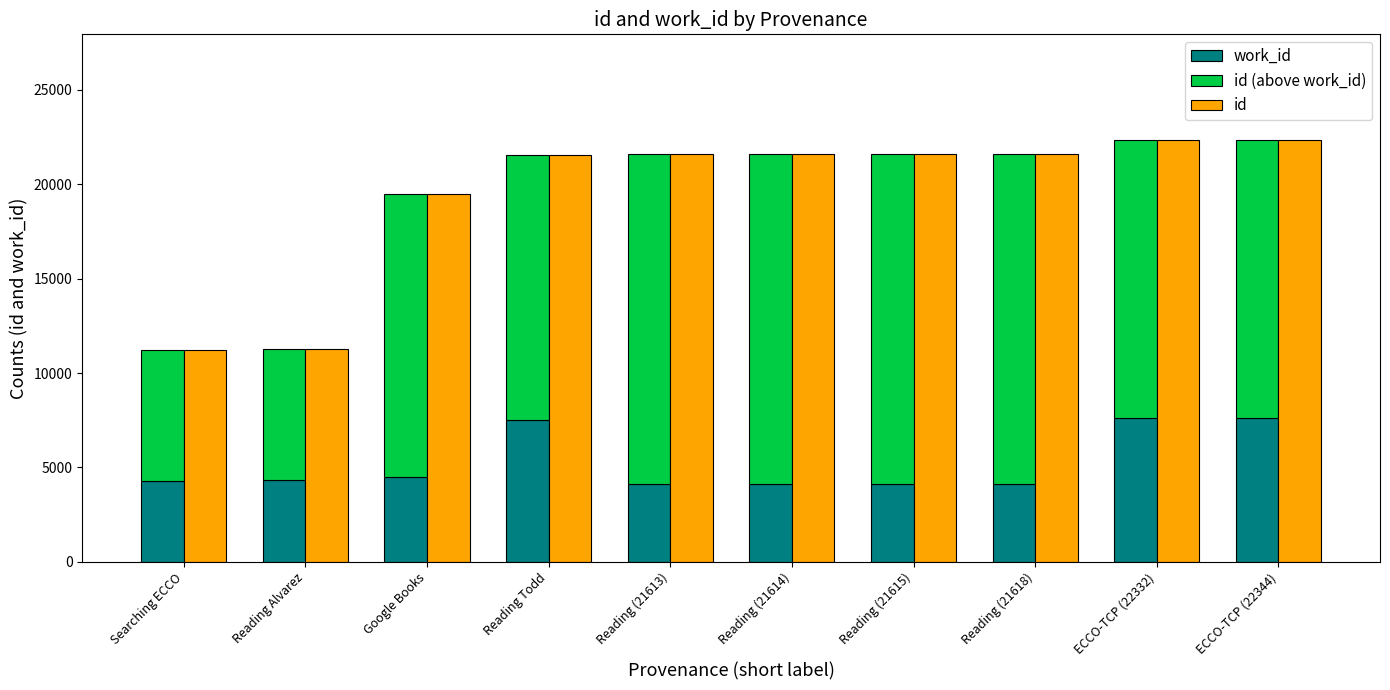

Which has a higher value, Reading (21613) or Reading (21614)?

Reading (21613)